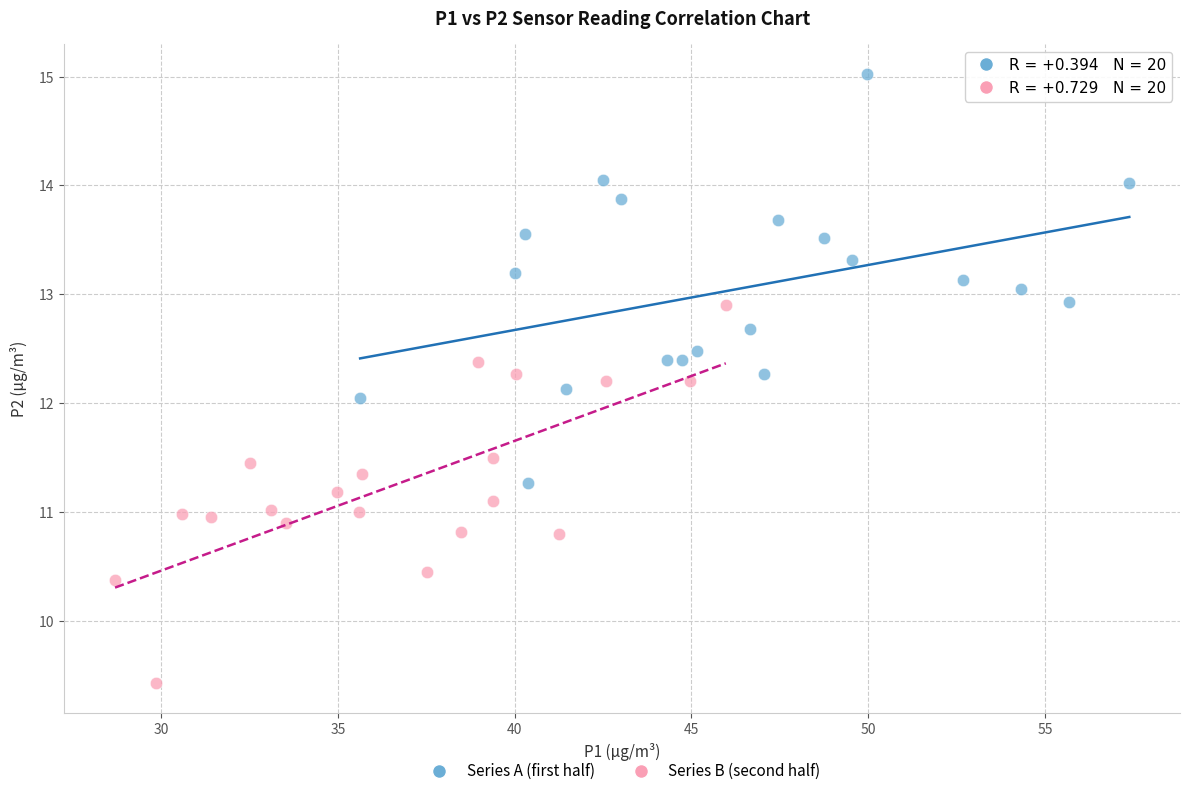

Which series reaches the minimum Y coordinate?

Series B (second half)